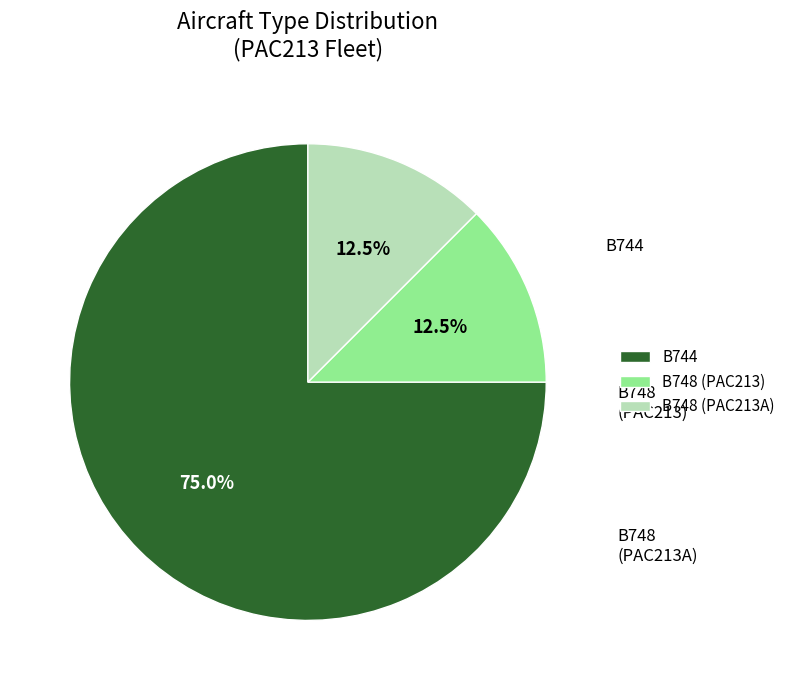

The B748 (PAC213) slice represents 1% of the pie. True or false?

False